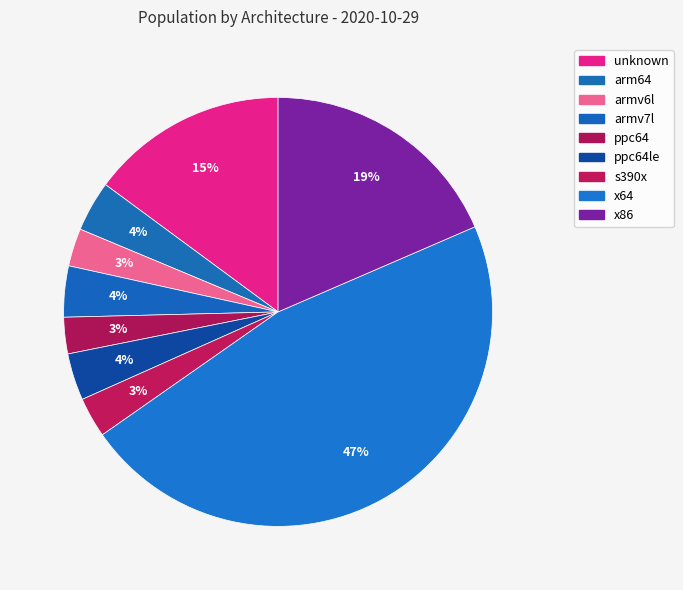

To the nearest percent, what is the average slice percentage?

11%